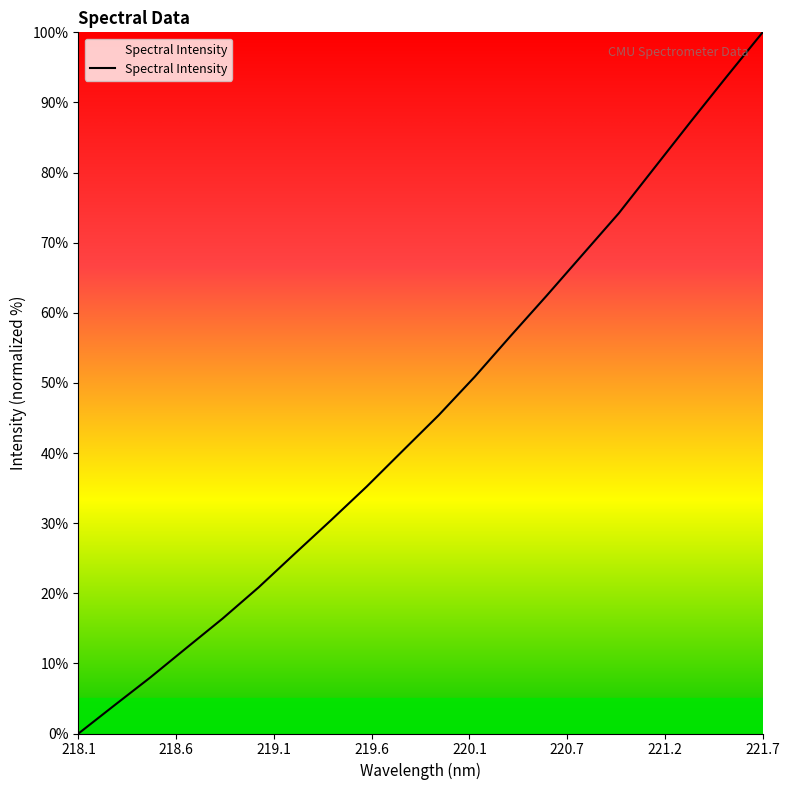

What is the maximum value shown in the chart?

100.0